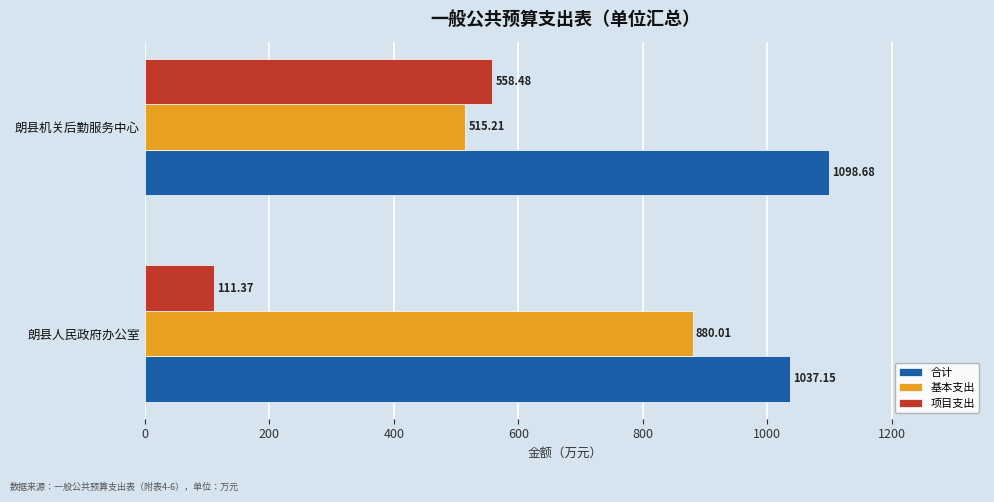

Where is 项目支出 nearest to the value 334?

朗县人民政府办公室